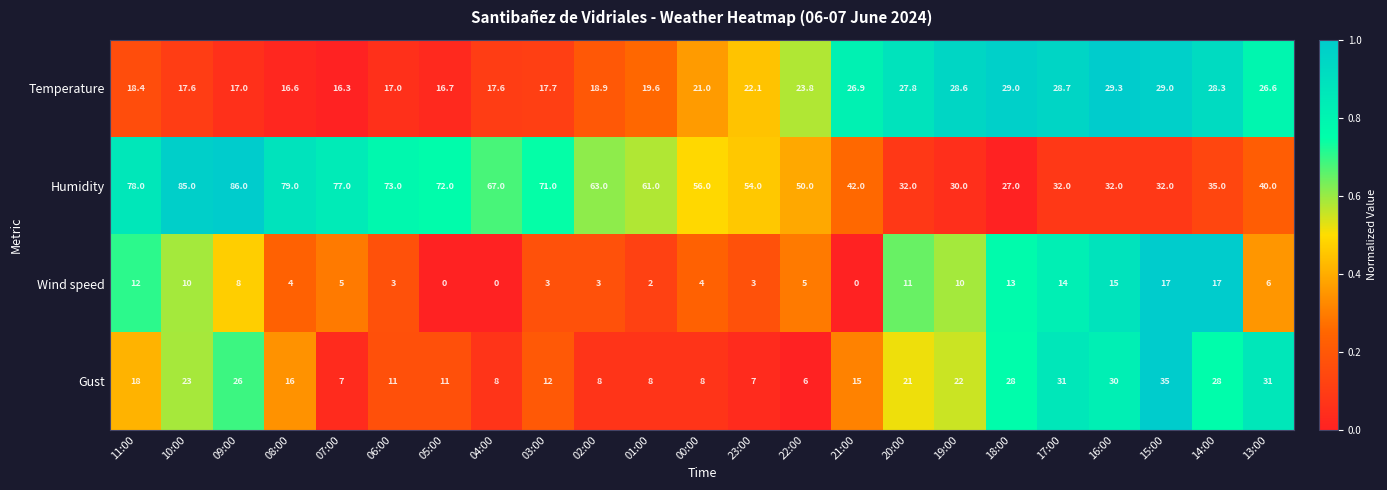

List the series in order of their peak value, lowest first.

Wind speed, Temperature, Gust, Humidity